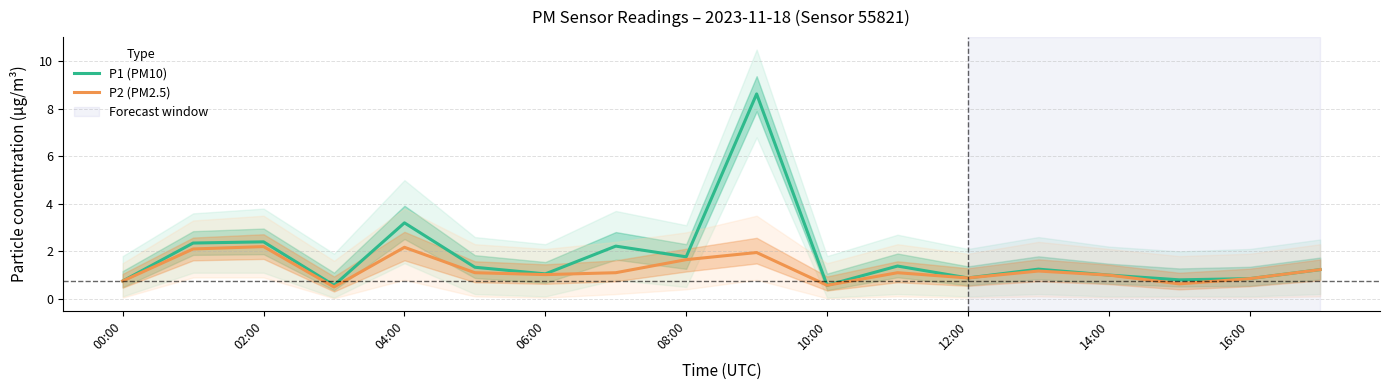

What is the lowest value of the P1 (PM10) series?

0.6